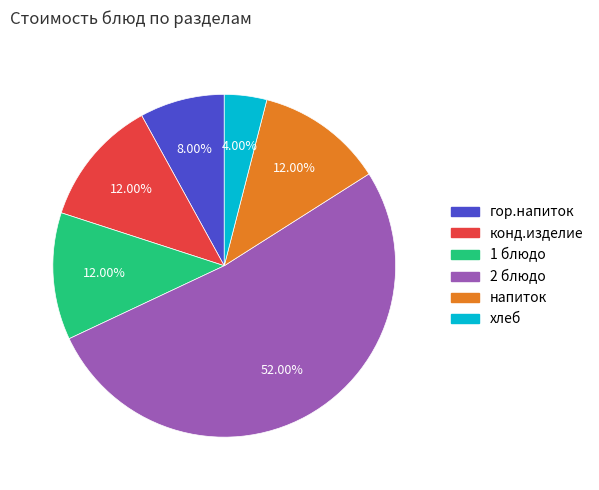

Which category has the biggest portion of the pie?

2 блюдо